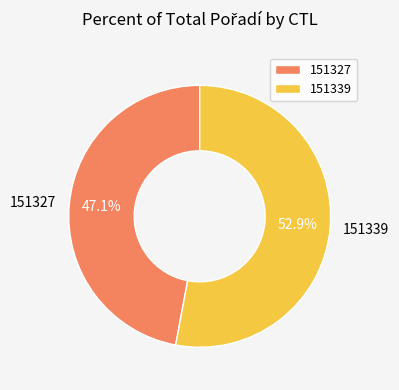

Count the number of slices in the pie.

2